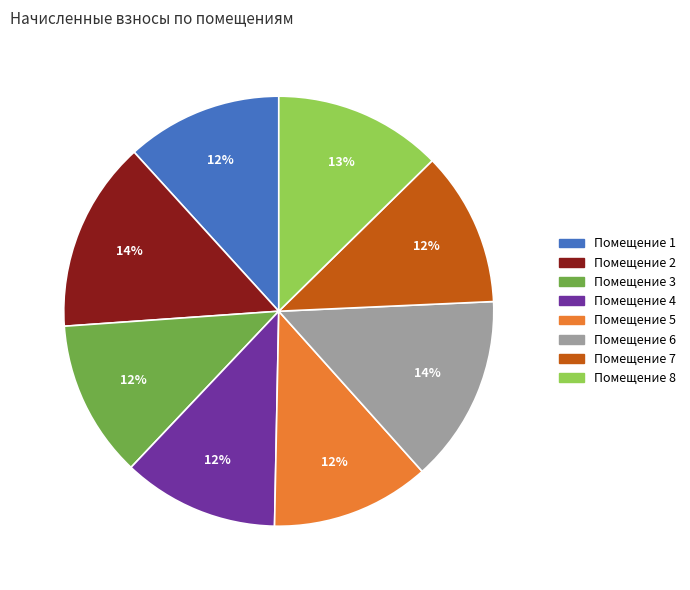

To the nearest percent, what is the average slice percentage?

12%